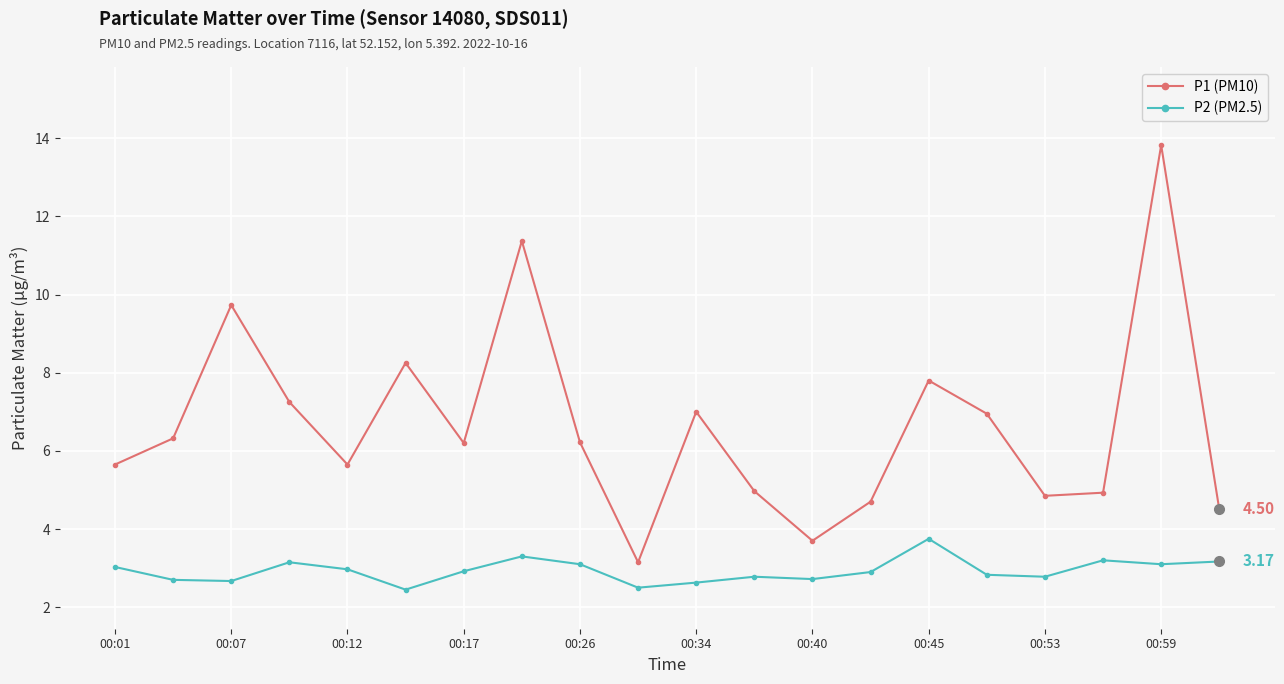

What is the difference between the second highest and second lowest values in the P2 (PM2.5) series?

0.8